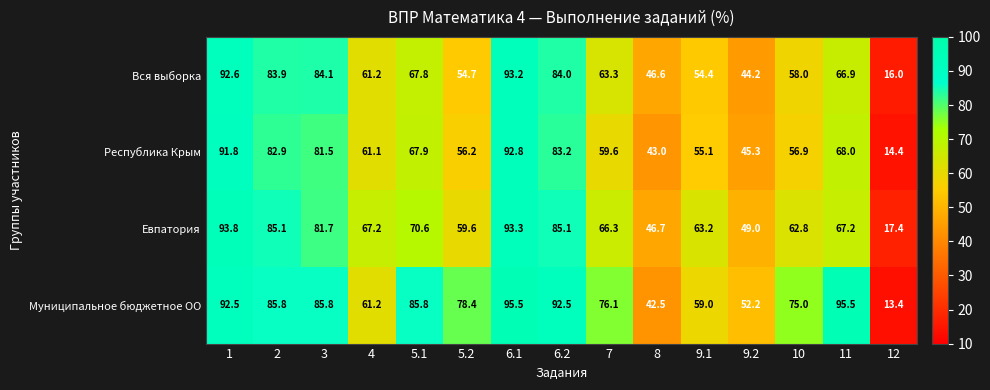

What is the total value across all series at 7?

265.3